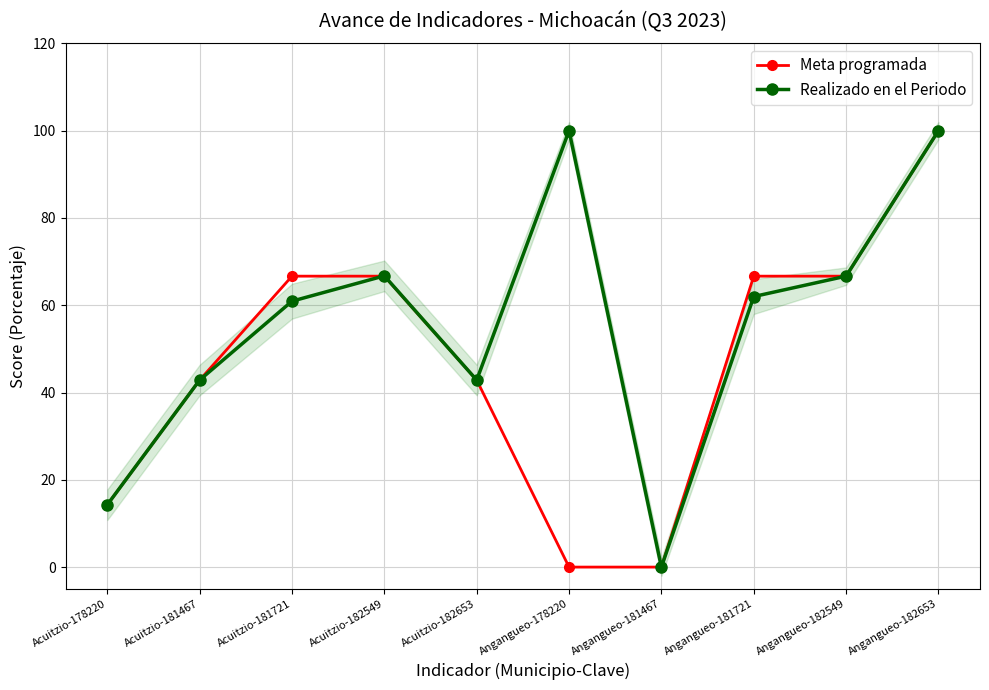

At which category is the sum across all series the highest?

Angangueo-182653